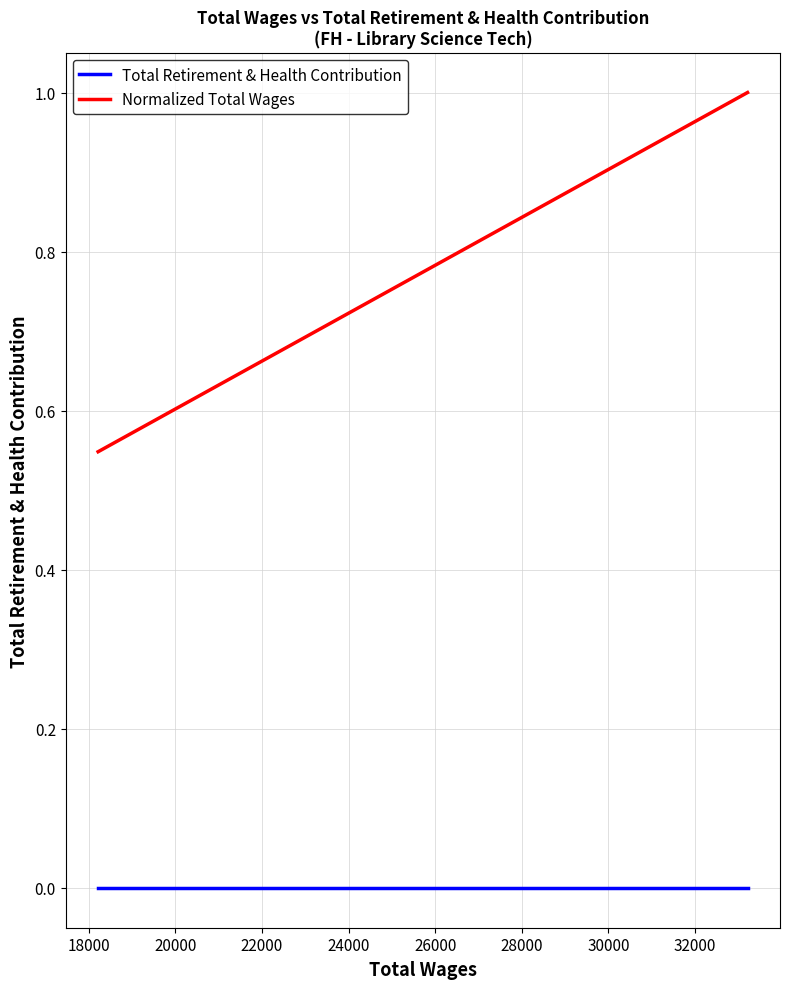

What are all the series names shown in the legend?

Total Retirement & Health Contribution, Normalized Total Wages